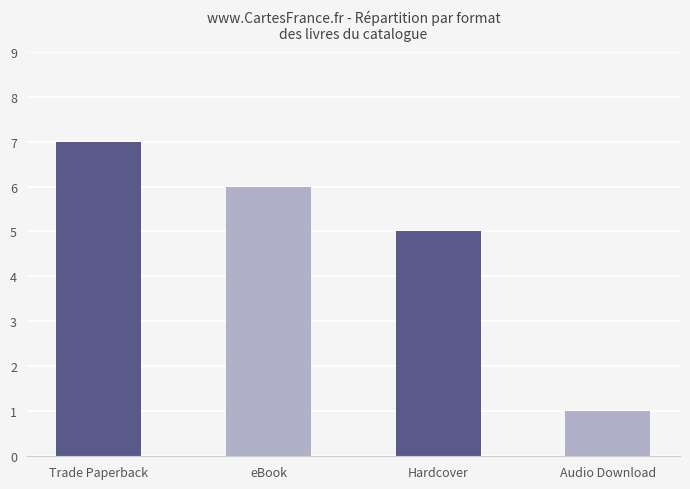

What value does the data have at Trade Paperback?

7